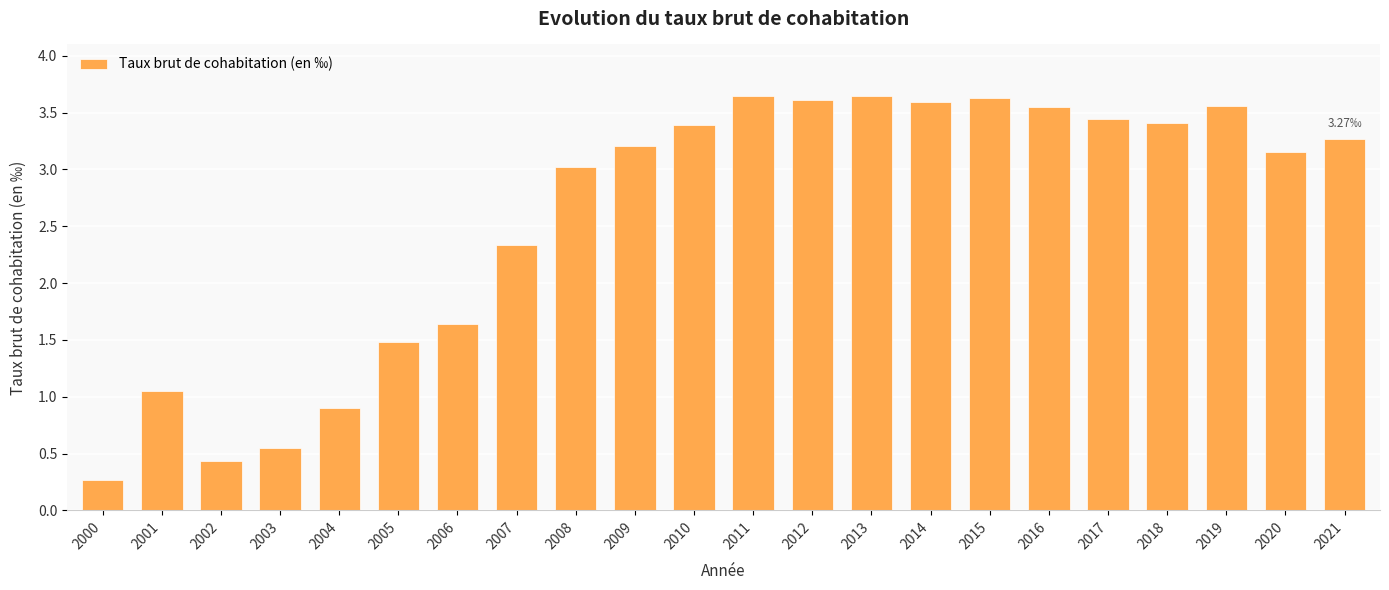

What is the difference between the maximum and minimum values?

3.4